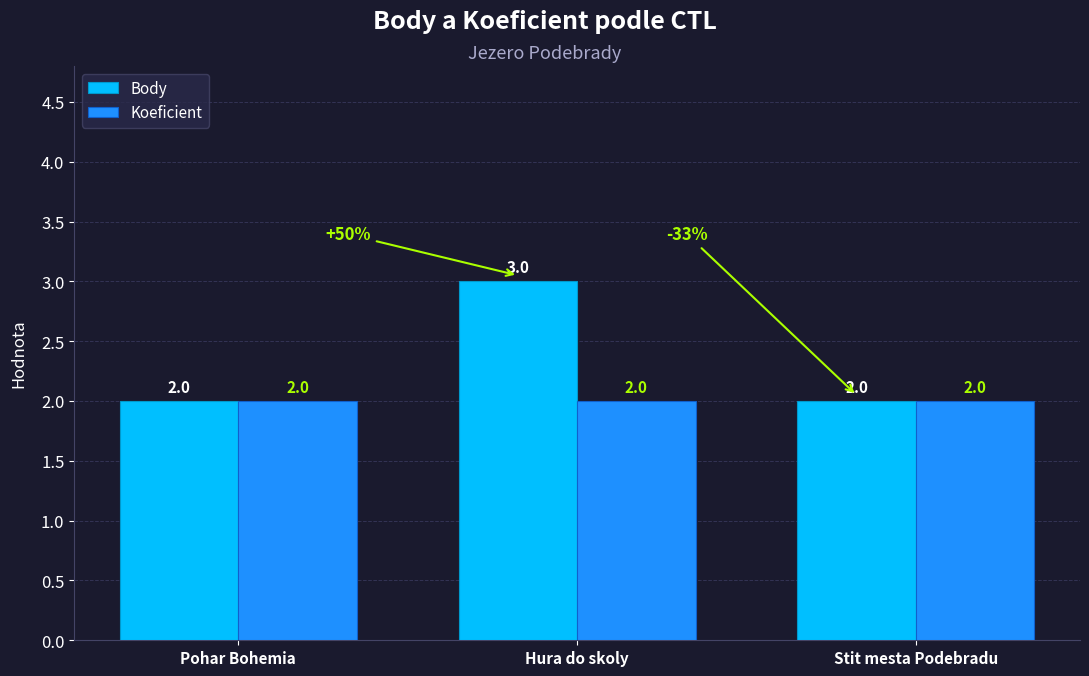

What position from the left is Stit mesta Podebradu?

3